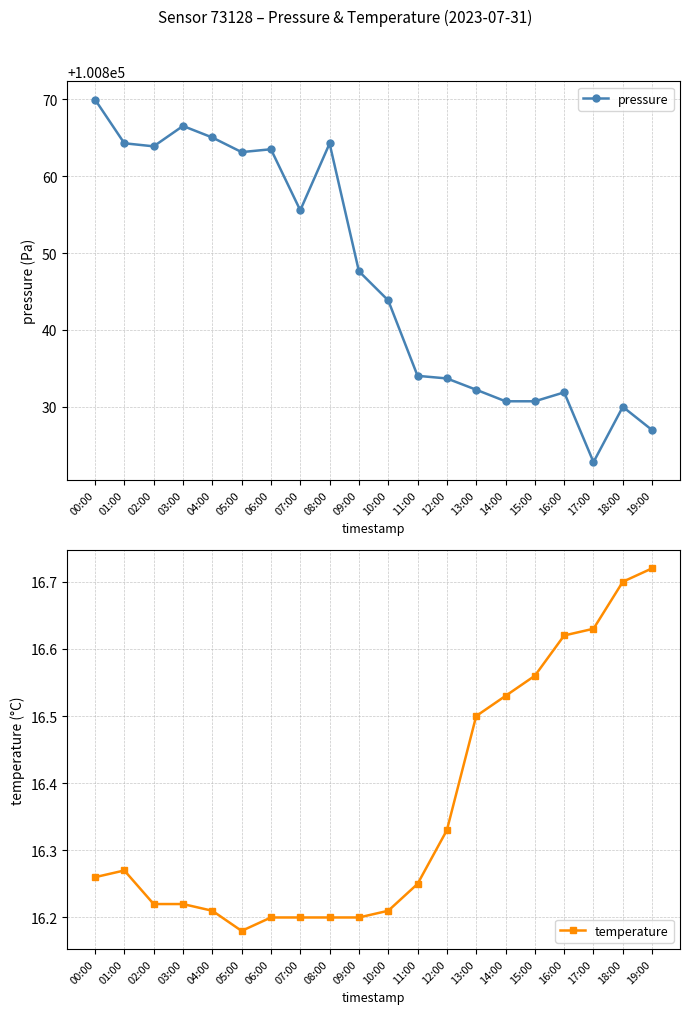

How many lines are shown in the chart?

2